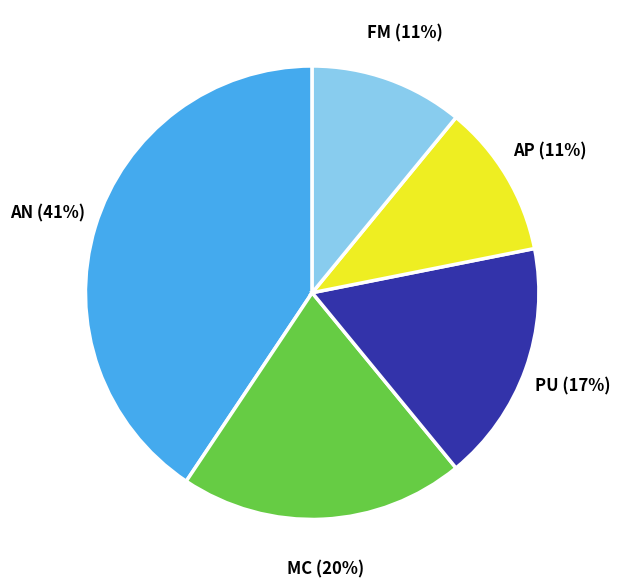

To the nearest percent, what percentage of the pie is AN?

41%